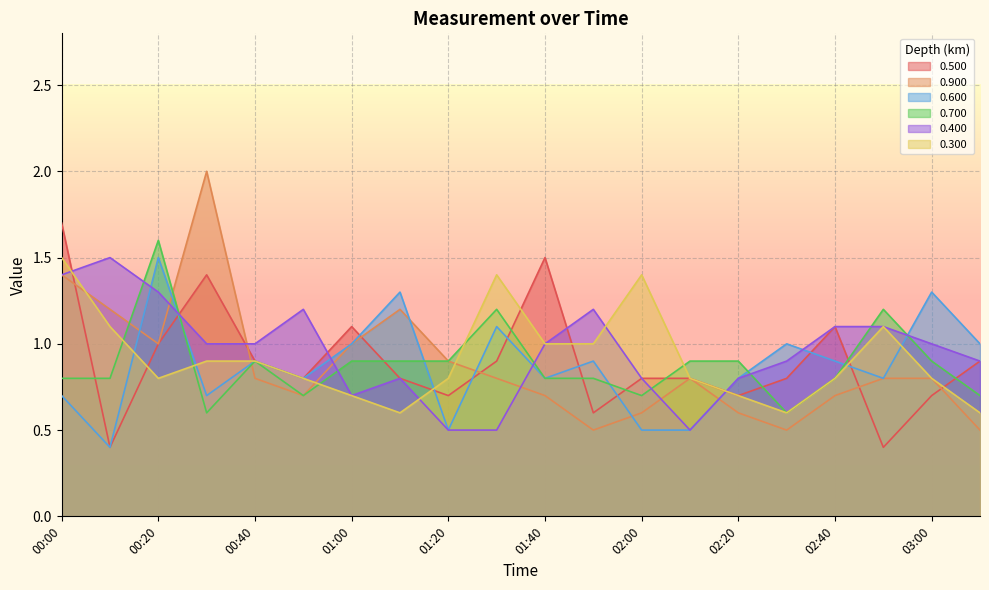

What is the label of the 2nd point from the right?

03:00